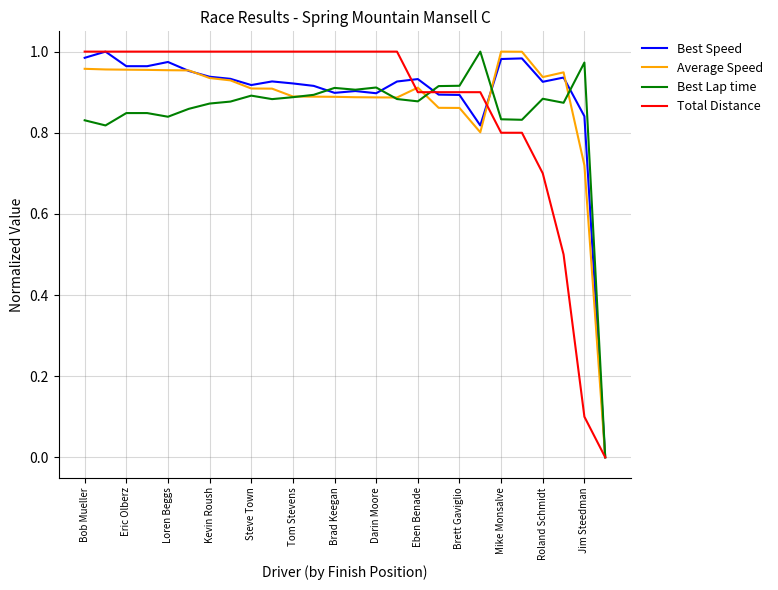

What is the difference between the maximum and minimum values in the Average Speed series?

1.0